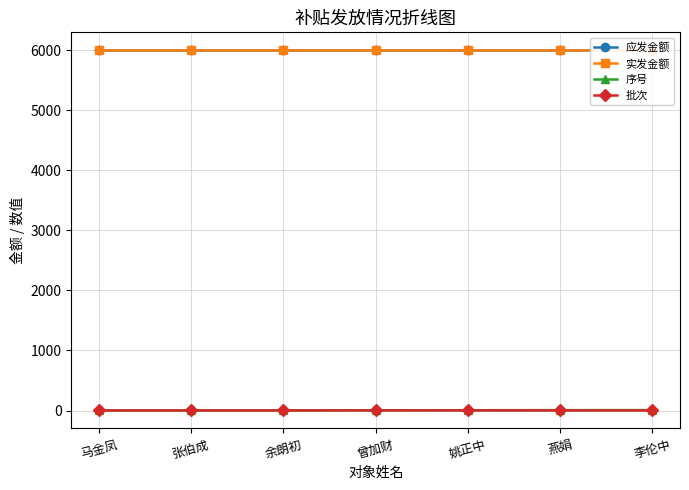

True or false: 应发金额 and 序号 intersect in this chart.

False